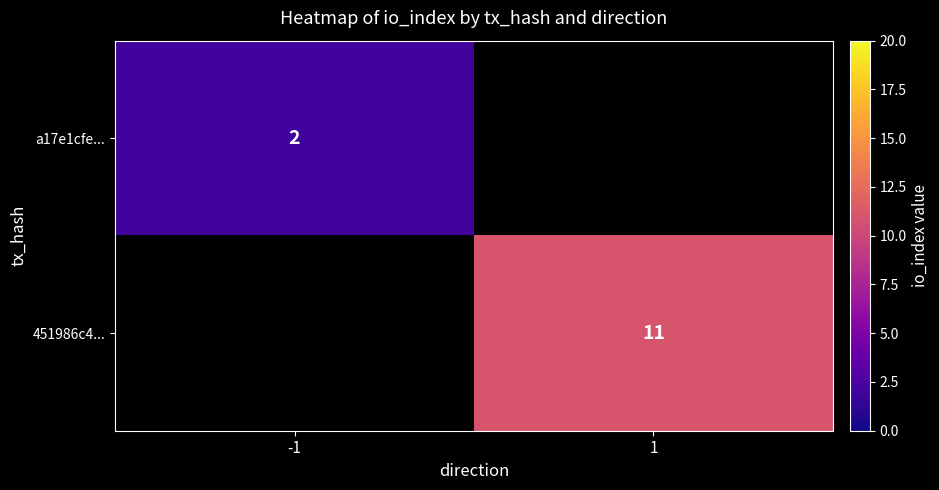

The a17e1cfe... series shows 2 at -1. True or false?

True